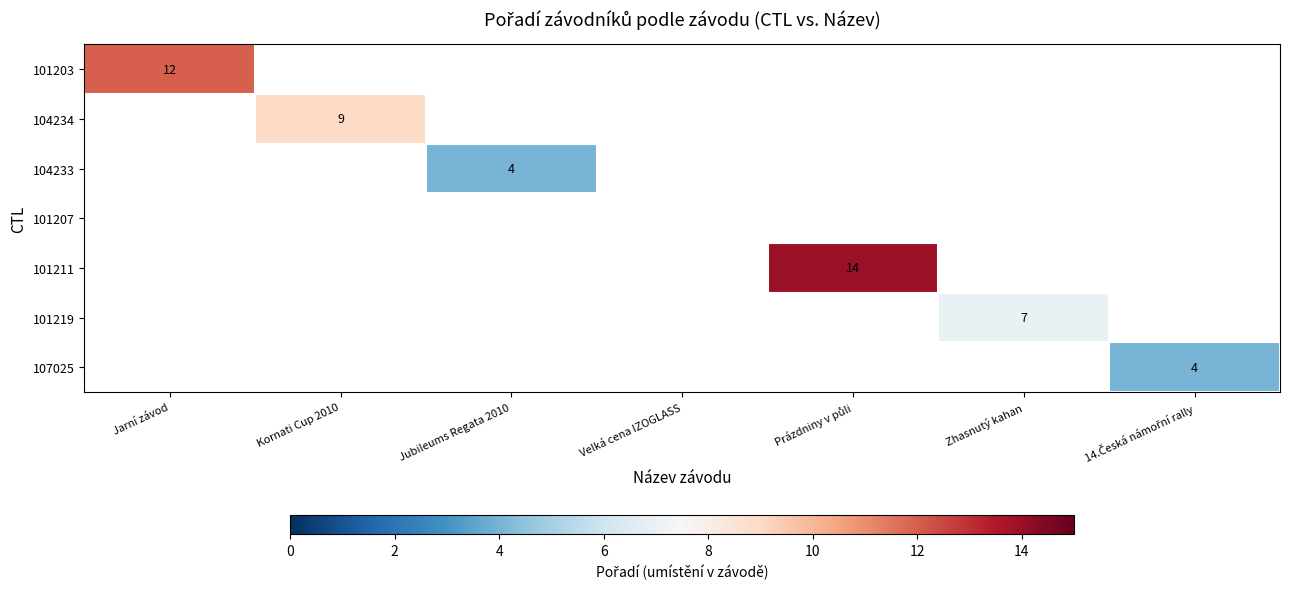

What is the minimum value shown in the chart?

4.0